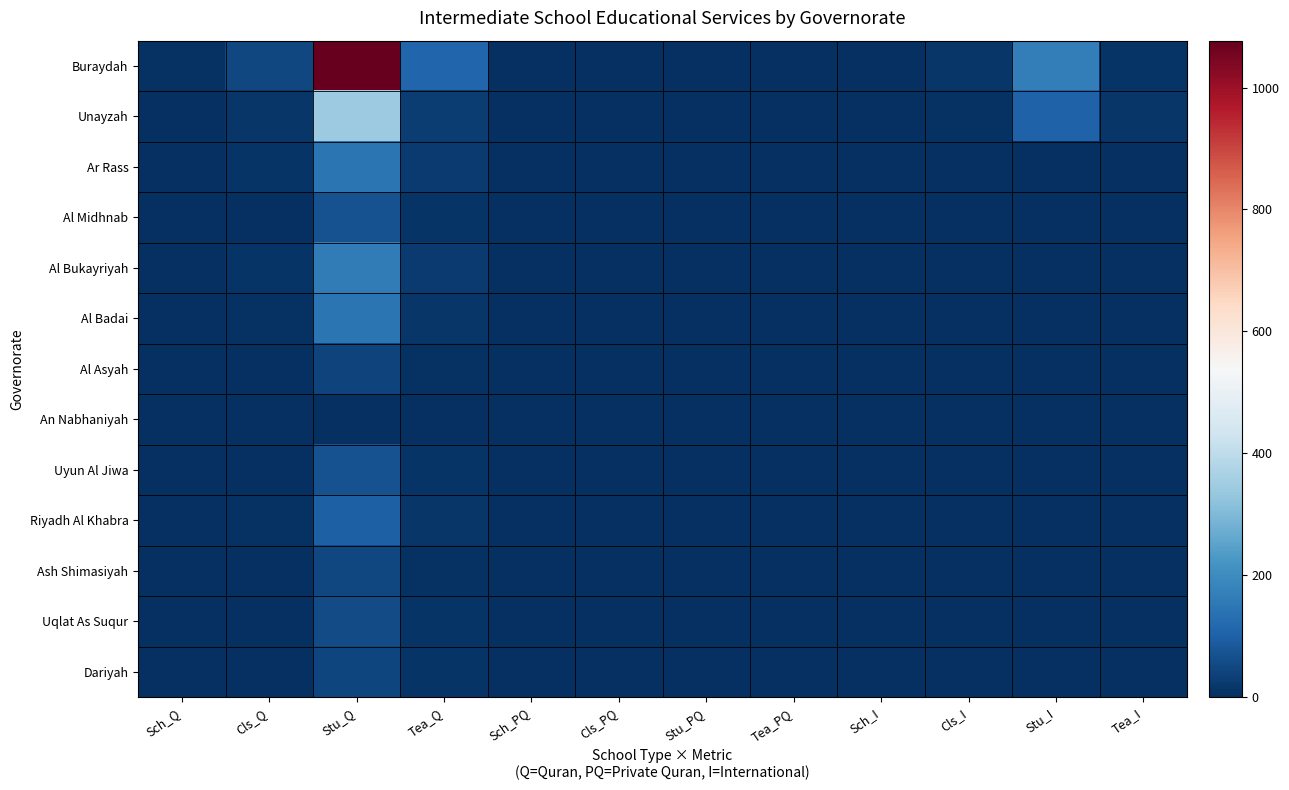

Reading left to right, extract all data points from this chart.

Buraydah: Sch_Q=8	Cls_Q=48	Stu_Q=1077	Tea_Q=113	Sch_PQ=0	Cls_PQ=0	Stu_PQ=0	Tea_PQ=0	Sch_I=4	Cls_I=14	Stu_I=166	Tea_I=9
Unayzah: Sch_Q=2	Cls_Q=15	Stu_Q=341	Tea_Q=29	Sch_PQ=0	Cls_PQ=0	Stu_PQ=0	Tea_PQ=0	Sch_I=2	Cls_I=7	Stu_I=104	Tea_I=13
Ar Rass: Sch_Q=2	Cls_Q=9	Stu_Q=144	Tea_Q=23	Sch_PQ=0	Cls_PQ=0	Stu_PQ=0	Tea_PQ=0	Sch_I=0	Cls_I=0	Stu_I=0	Tea_I=0
Al Midhnab: Sch_Q=1	Cls_Q=4	Stu_Q=69	Tea_Q=10	Sch_PQ=0	Cls_PQ=0	Stu_PQ=0	Tea_PQ=0	Sch_I=0	Cls_I=0	Stu_I=0	Tea_I=0
Al Bukayriyah: Sch_Q=2	Cls_Q=9	Stu_Q=160	Tea_Q=25	Sch_PQ=0	Cls_PQ=0	Stu_PQ=0	Tea_PQ=0	Sch_I=0	Cls_I=0	Stu_I=0	Tea_I=0
Al Badai: Sch_Q=1	Cls_Q=6	Stu_Q=147	Tea_Q=13	Sch_PQ=0	Cls_PQ=0	Stu_PQ=0	Tea_PQ=0	Sch_I=0	Cls_I=0	Stu_I=0	Tea_I=0
Al Asyah: Sch_Q=1	Cls_Q=3	Stu_Q=38	Tea_Q=7	Sch_PQ=0	Cls_PQ=0	Stu_PQ=0	Tea_PQ=0	Sch_I=0	Cls_I=0	Stu_I=0	Tea_I=0
An Nabhaniyah: Sch_Q=0	Cls_Q=0	Stu_Q=0	Tea_Q=0	Sch_PQ=0	Cls_PQ=0	Stu_PQ=0	Tea_PQ=0	Sch_I=0	Cls_I=0	Stu_I=0	Tea_I=0
Uyun Al Jiwa: Sch_Q=1	Cls_Q=3	Stu_Q=71	Tea_Q=9	Sch_PQ=0	Cls_PQ=0	Stu_PQ=0	Tea_PQ=0	Sch_I=0	Cls_I=0	Stu_I=0	Tea_I=0
Riyadh Al Khabra: Sch_Q=1	Cls_Q=6	Stu_Q=97	Tea_Q=15	Sch_PQ=0	Cls_PQ=0	Stu_PQ=0	Tea_PQ=0	Sch_I=0	Cls_I=0	Stu_I=0	Tea_I=0
Ash Shimasiyah: Sch_Q=1	Cls_Q=3	Stu_Q=49	Tea_Q=7	Sch_PQ=0	Cls_PQ=0	Stu_PQ=0	Tea_PQ=0	Sch_I=0	Cls_I=0	Stu_I=0	Tea_I=0
Uqlat As Suqur: Sch_Q=1	Cls_Q=3	Stu_Q=56	Tea_Q=10	Sch_PQ=0	Cls_PQ=0	Stu_PQ=0	Tea_PQ=0	Sch_I=0	Cls_I=0	Stu_I=0	Tea_I=0
Dariyah: Sch_Q=1	Cls_Q=3	Stu_Q=46	Tea_Q=10	Sch_PQ=0	Cls_PQ=0	Stu_PQ=0	Tea_PQ=0	Sch_I=0	Cls_I=0	Stu_I=0	Tea_I=0